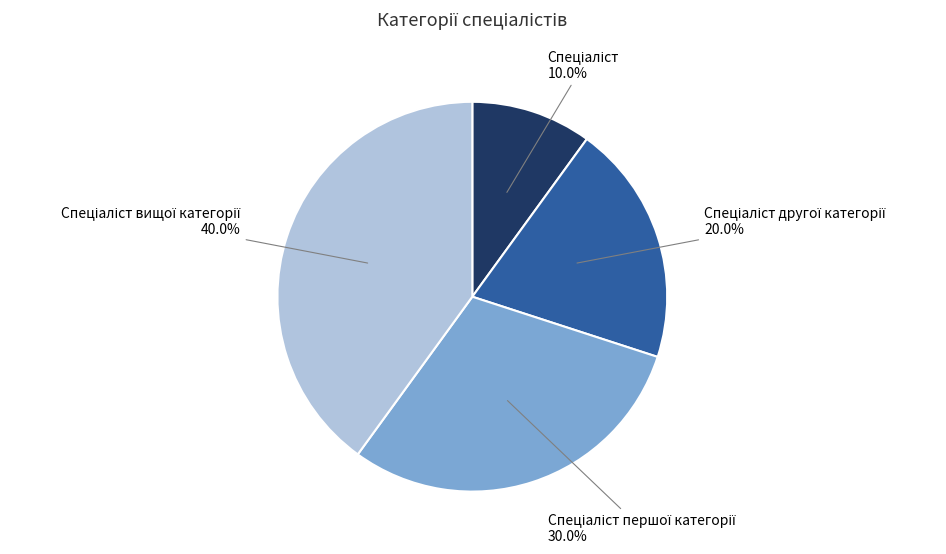

To the nearest percent, what is the average slice percentage?

25%